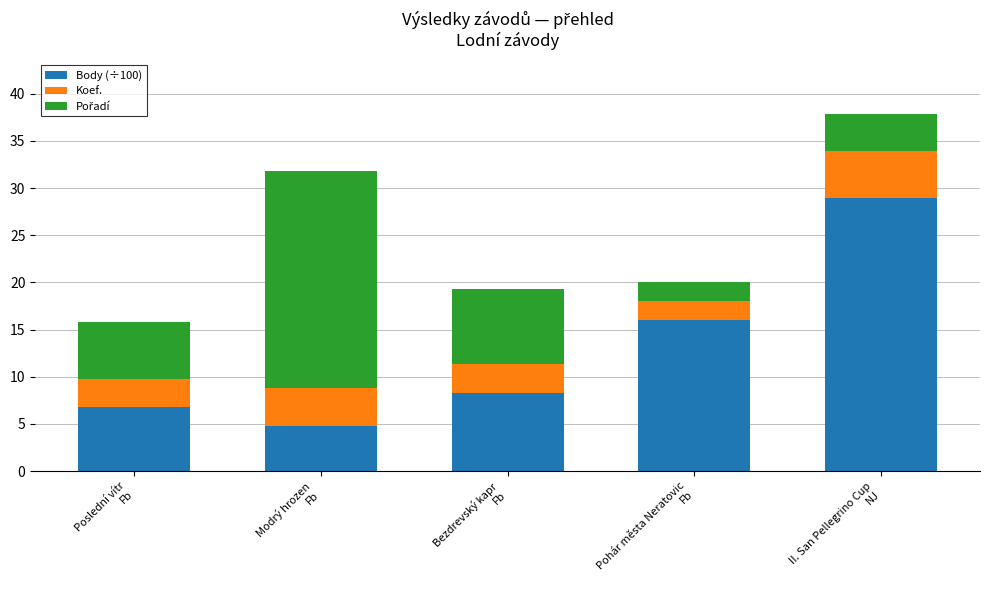

What is the minimum value for Body (÷100)?

4.8